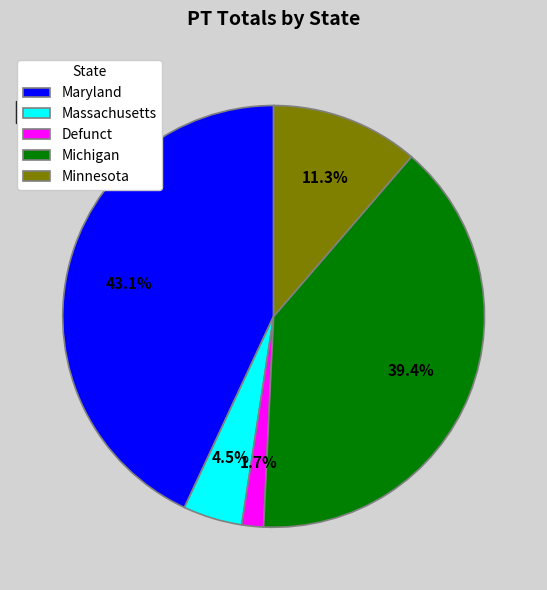

Between Minnesota and Maryland, which is larger?

Maryland